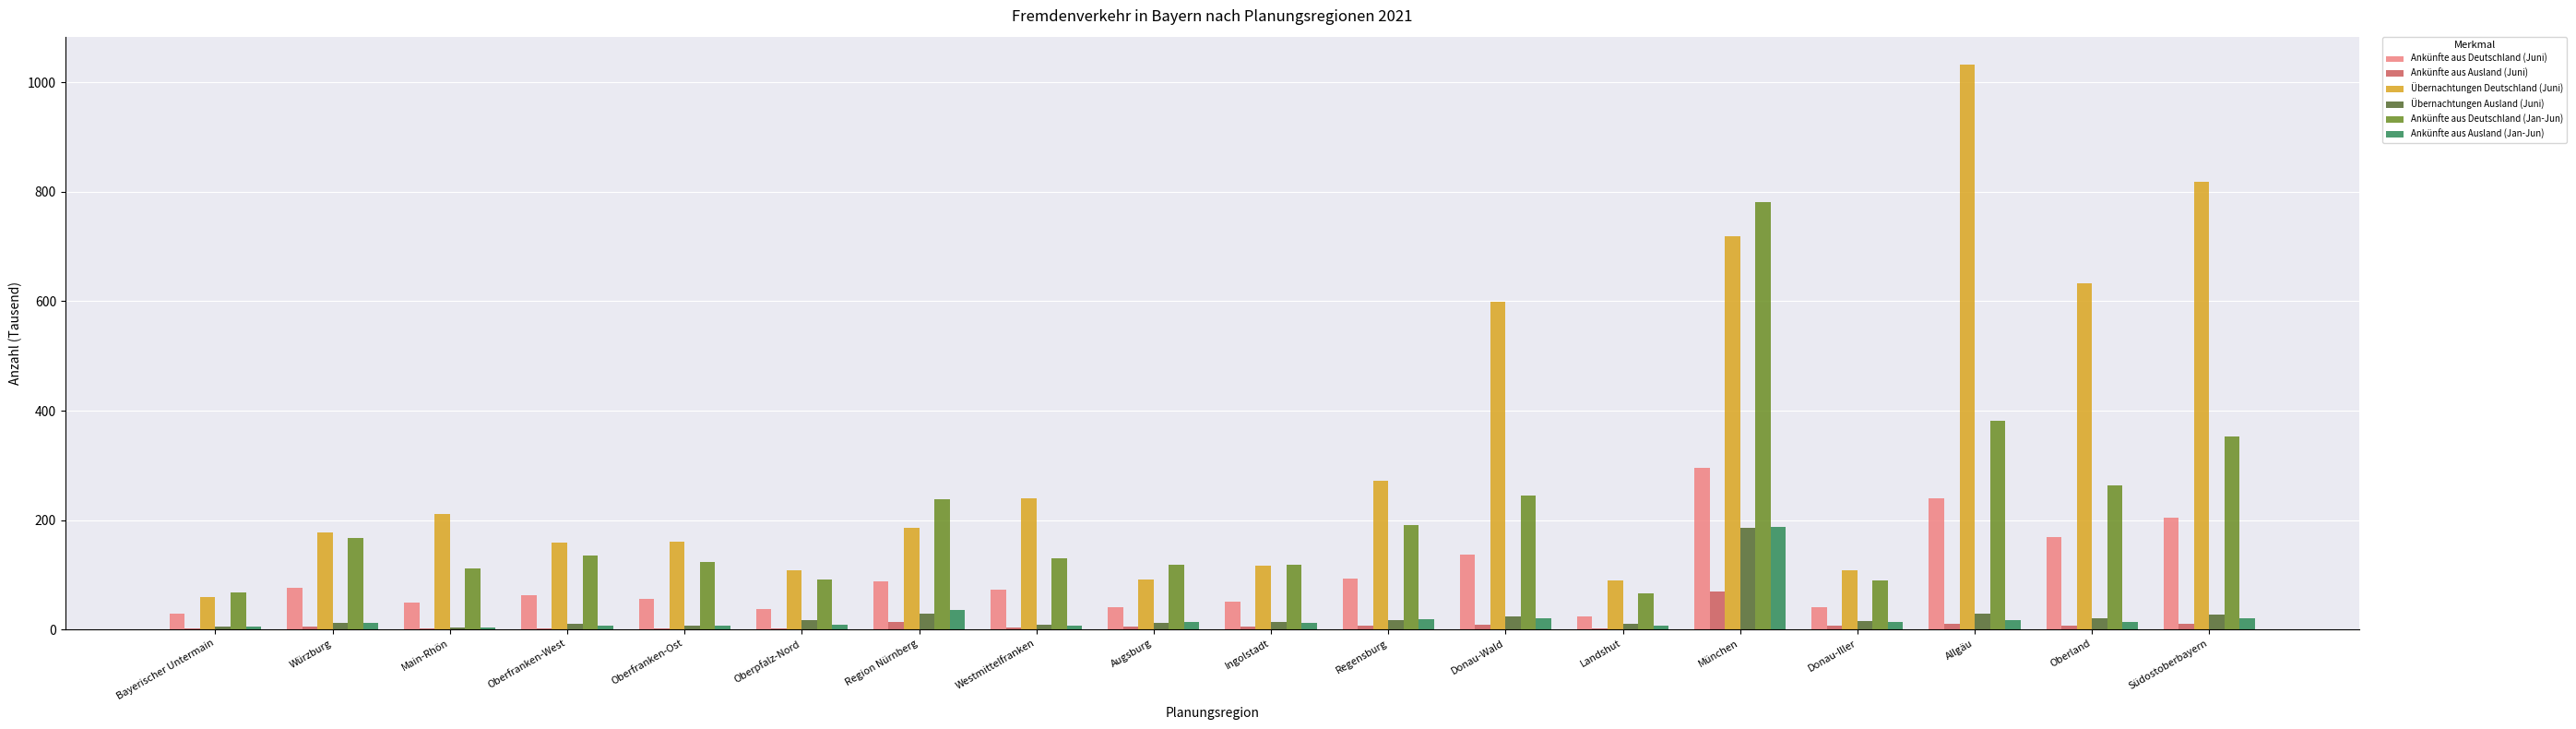

Which label corresponds to the largest value in the chart?

Allgäu